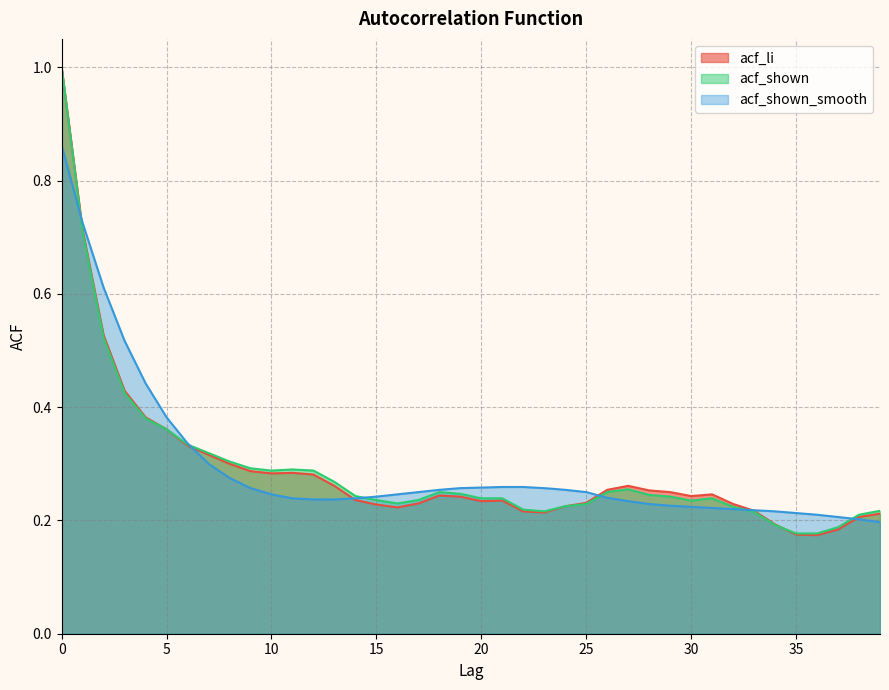

What is the greatest value displayed?

1.0